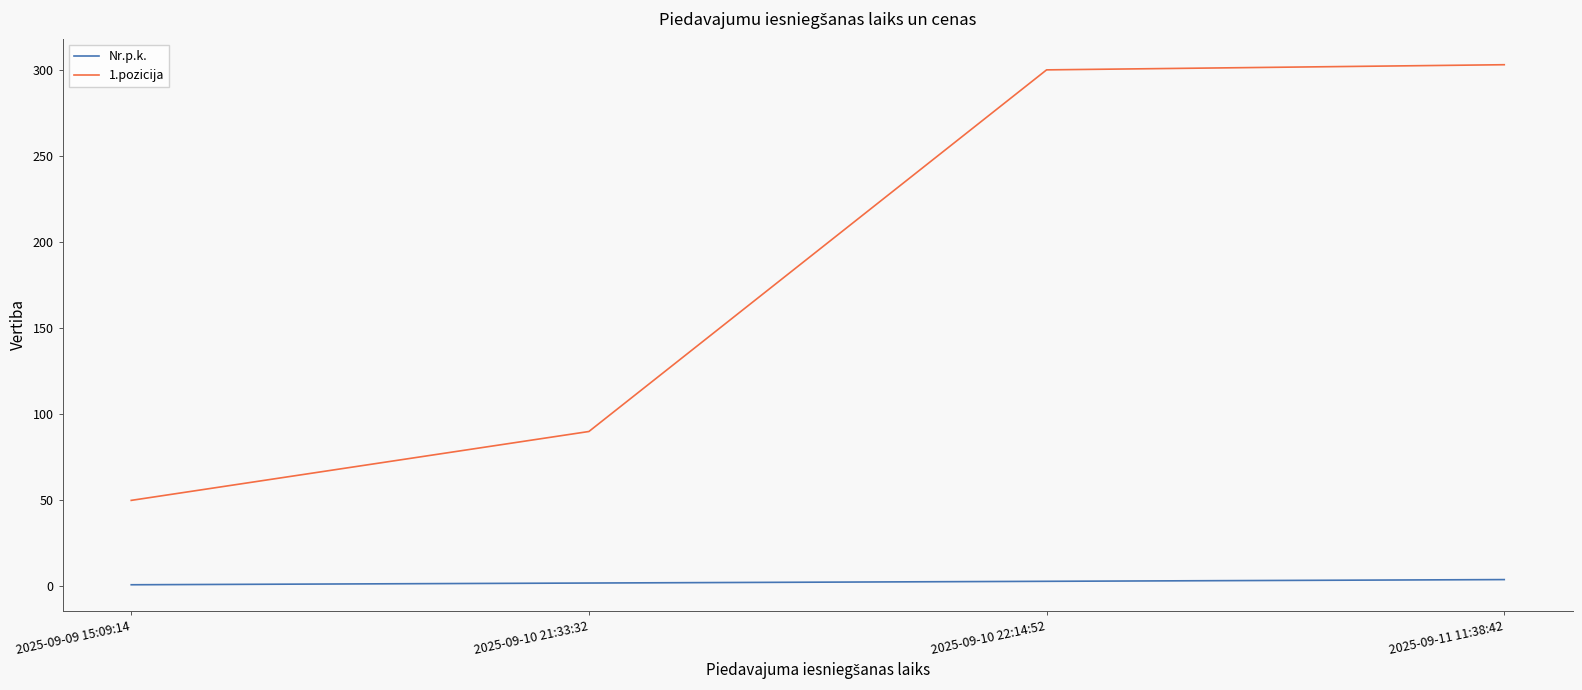

Is the value of Nr.p.k. at 2025-09-09 15:09:14 greater than the value of 1.pozicija at 2025-09-10 22:14:52?

No